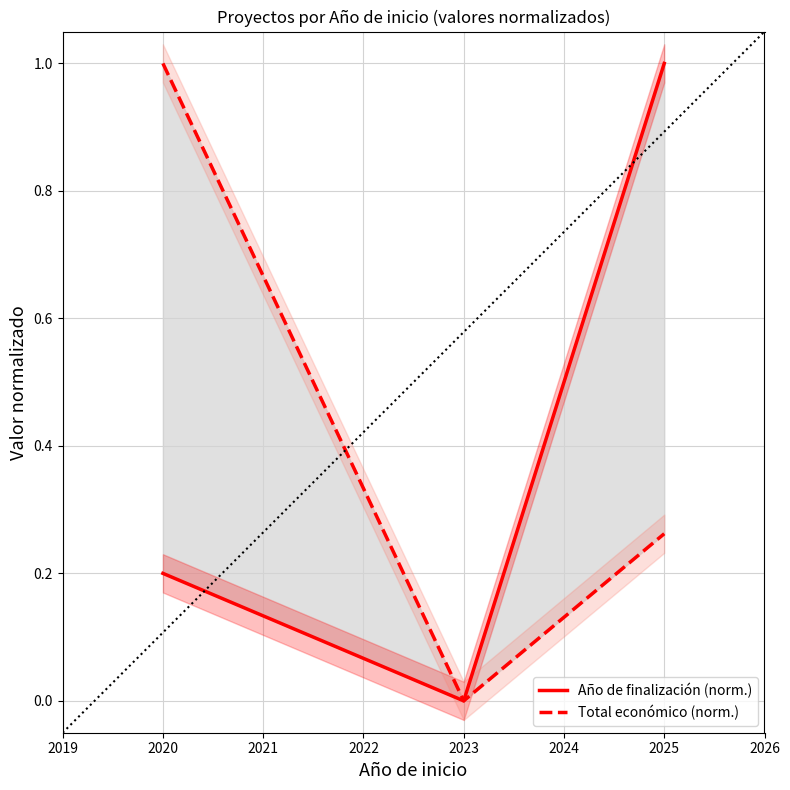

What is the difference between the second highest and minimum values in the Total económico (norm.) series?

0.3